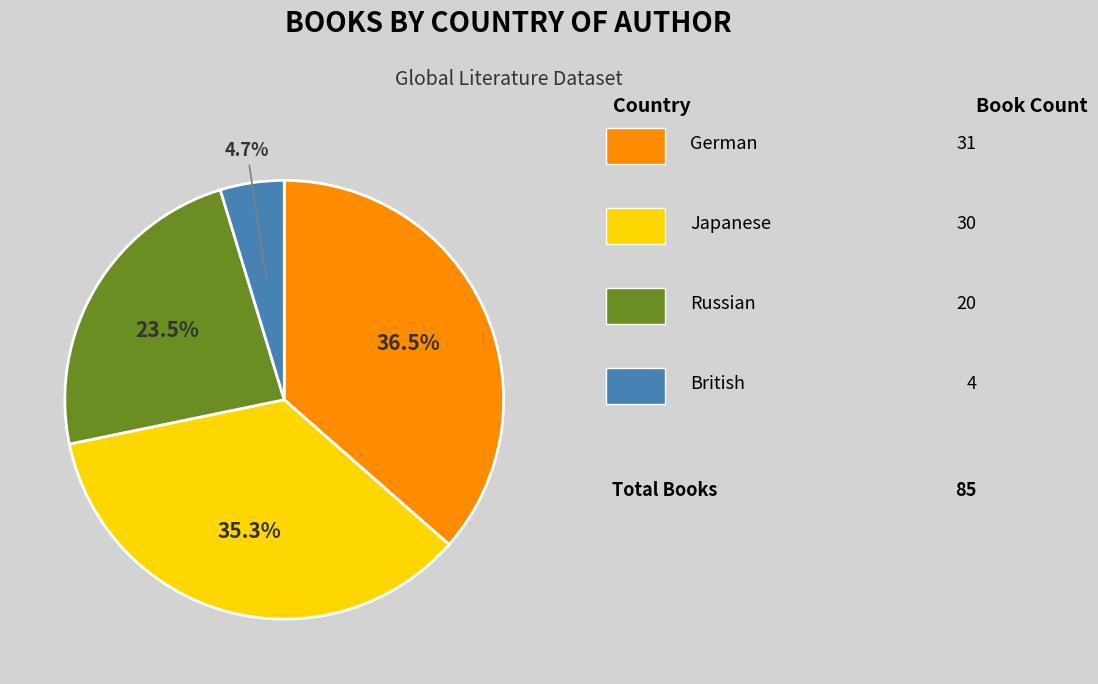

Is there any slice that represents more than half of the pie?

No